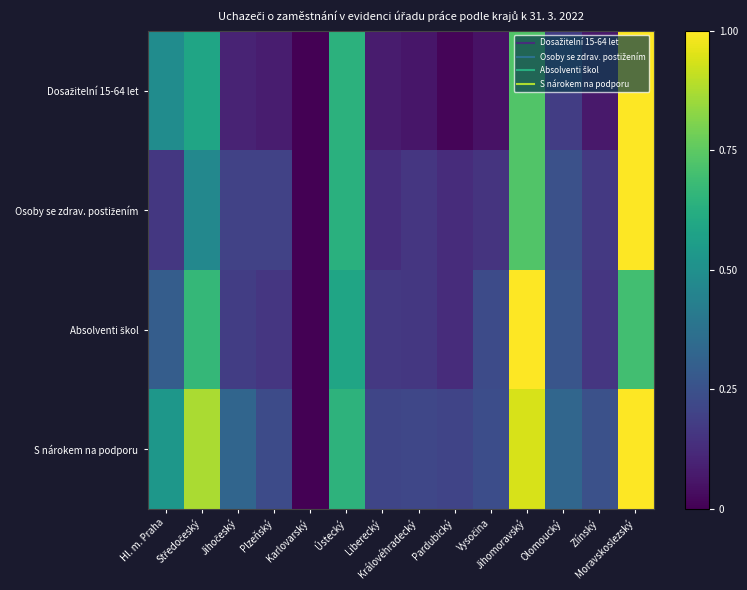

Count the number of categories in the chart.

14